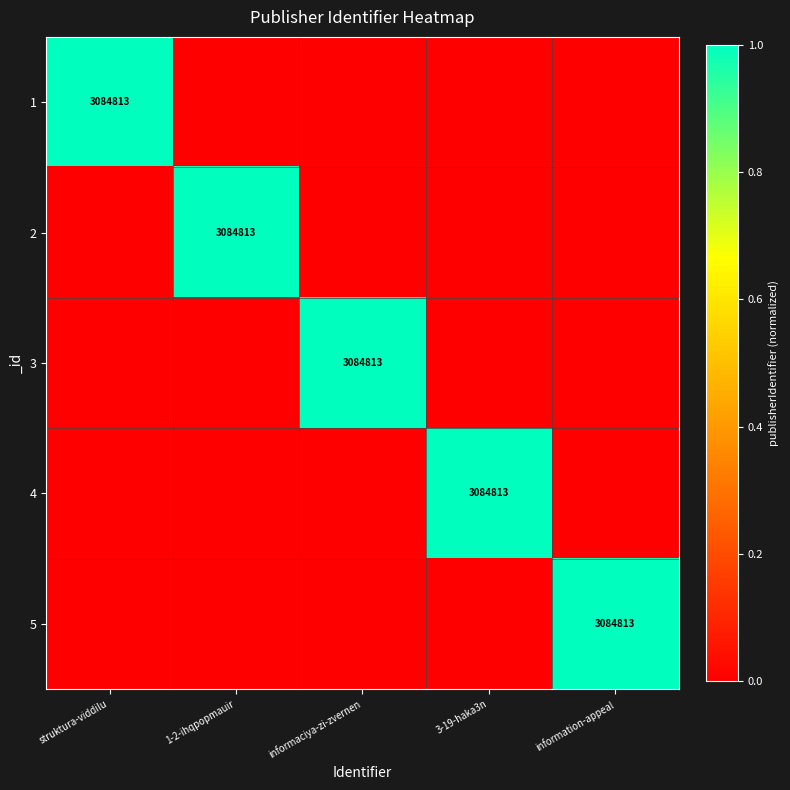

The value of 4 at 3-19-haka3n is 4837677. True or false?

False